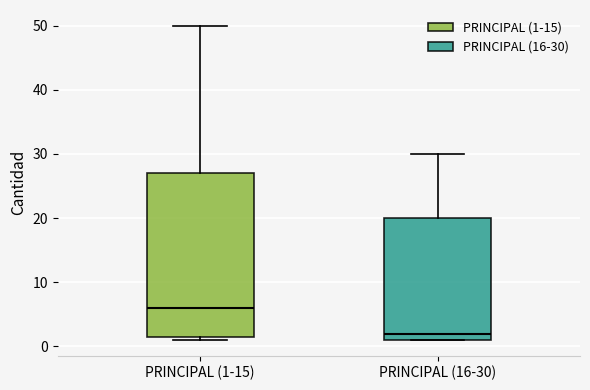

Which box's median line is the lowest?

PRINCIPAL (16-30)